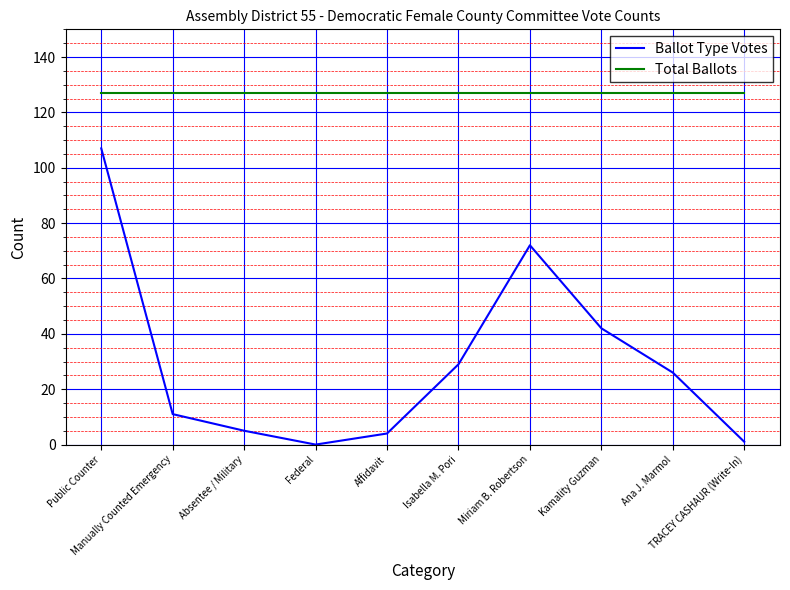

Rank the series by their average value, from highest to lowest.

Total Ballots, Ballot Type Votes